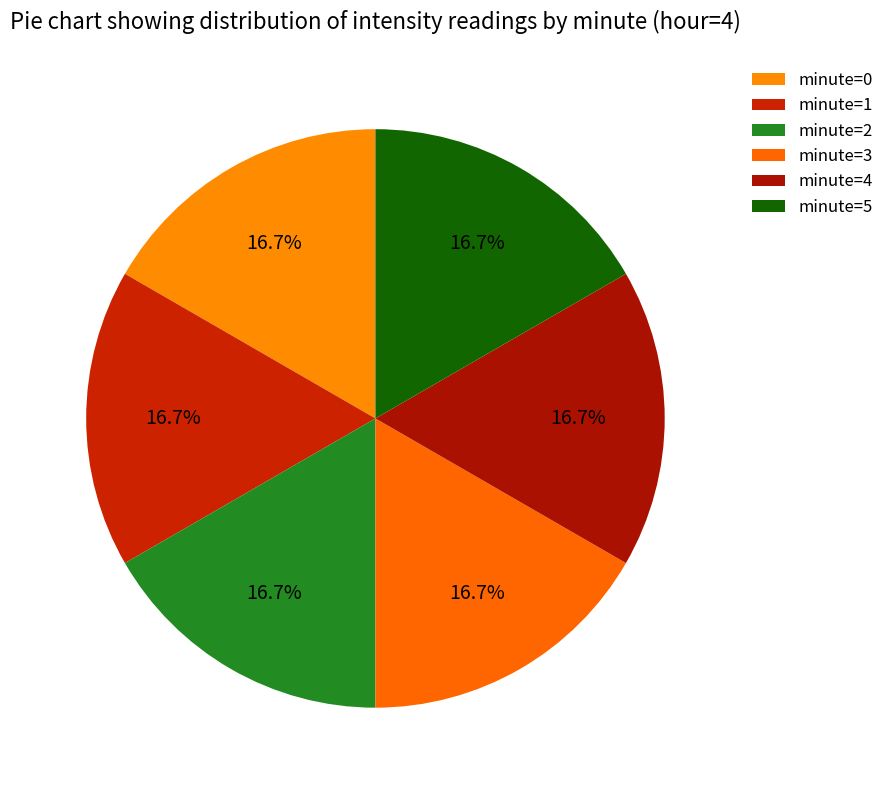

How many slices are in this pie chart?

6